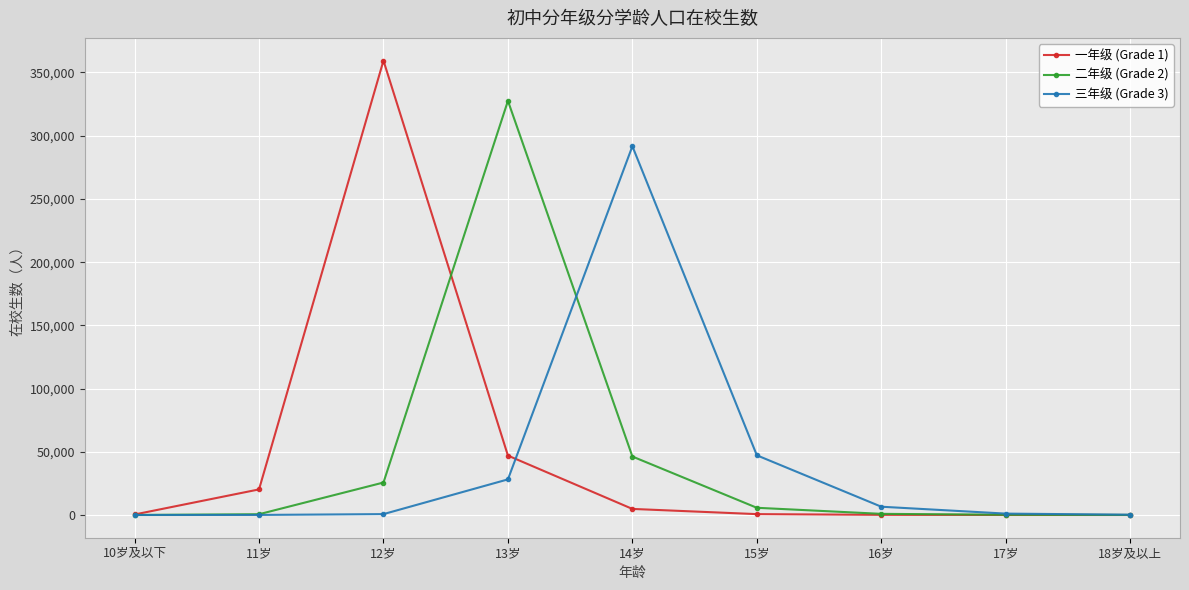

At which category is the sum across all series the highest?

13岁